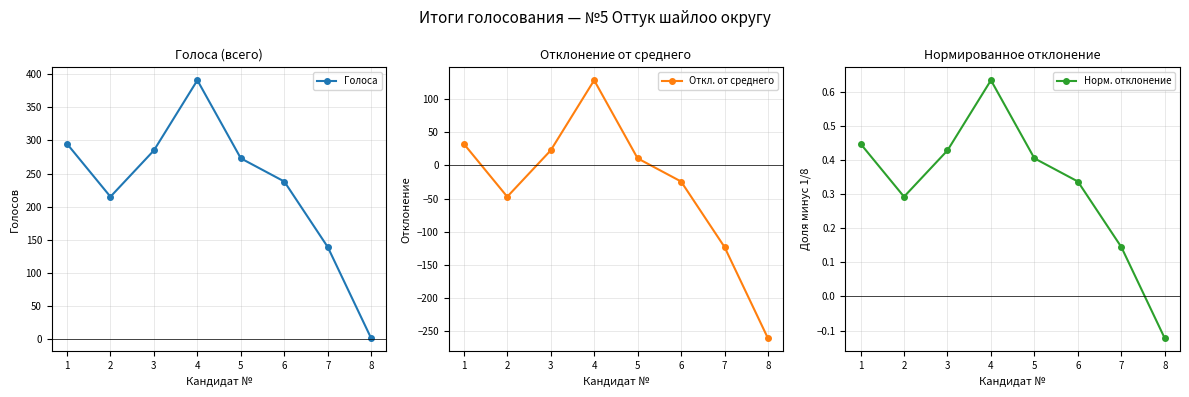

True or false: Норм. отклонение has a value of 0.1 at 7.

True